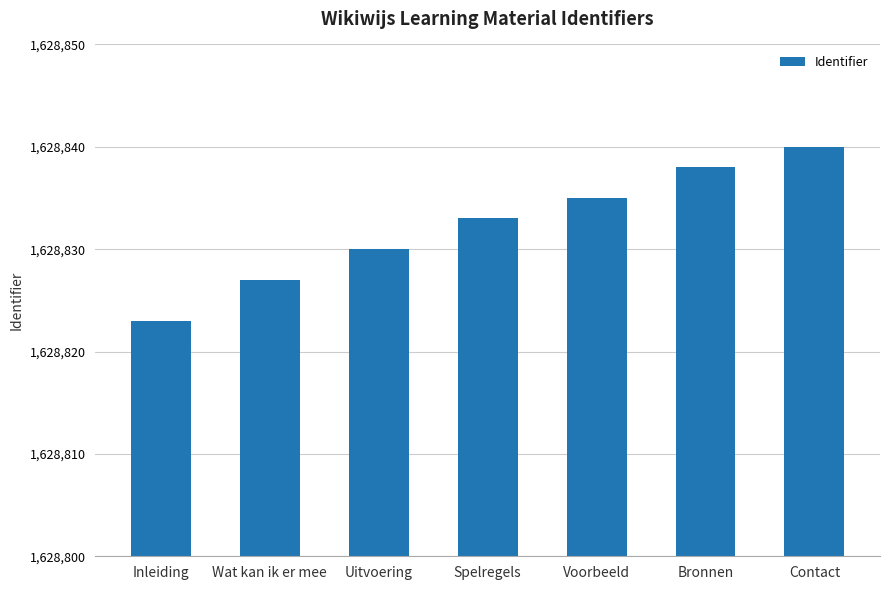

Approximately how many times larger is the value at Inleiding compared to Bronnen?

1.0